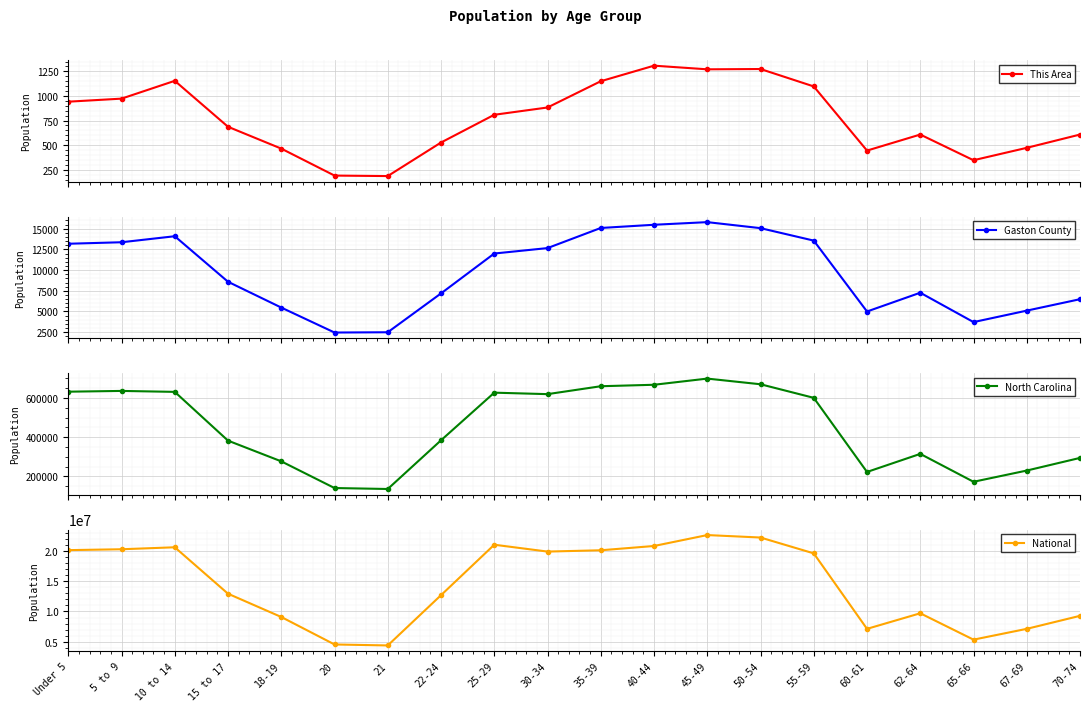

What position from the right is 35-39?

10